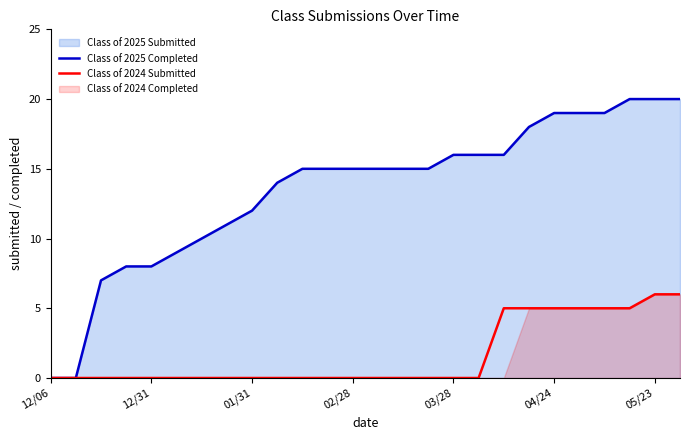

The value of Class of 2024 Submitted at 02/28 is -4. True or false?

False